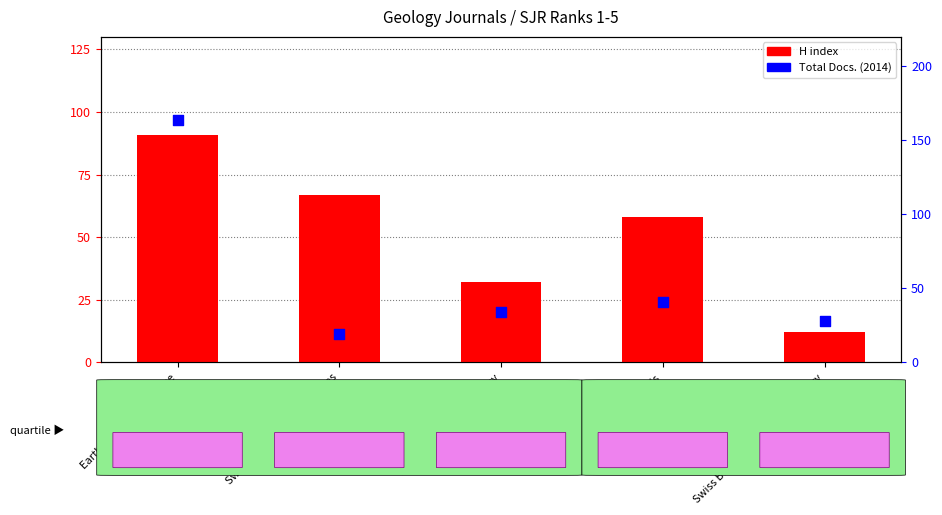

What is the total value across all series at Swiss Bulletin for Applied Geology?

40